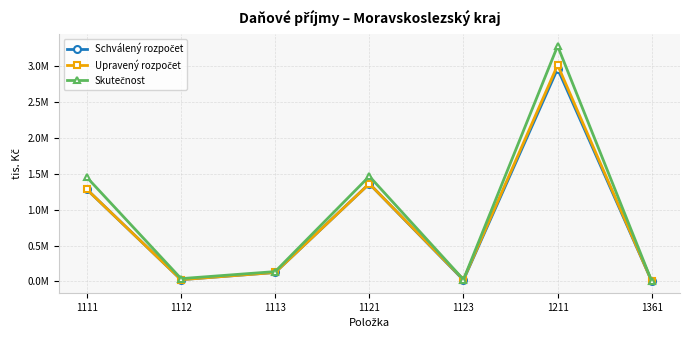

What is the value of the Skutečnost point at the 6th from the left?

3276324